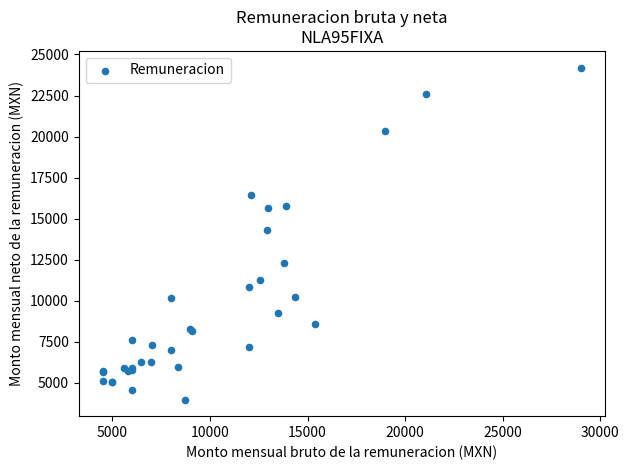

What Y value in the scatter plot is closest to 14097?

14325.7